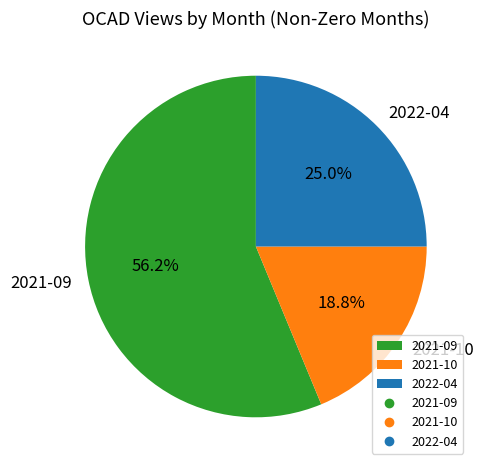

Which has a higher value, 2021-10 or 2021-09?

2021-09